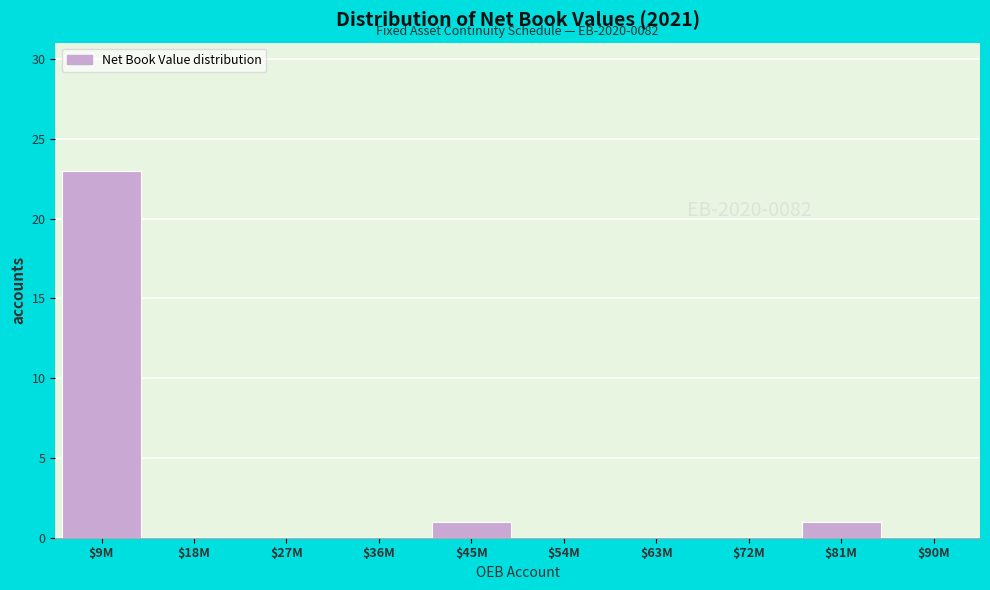

What is the maximum value shown in the chart?

23